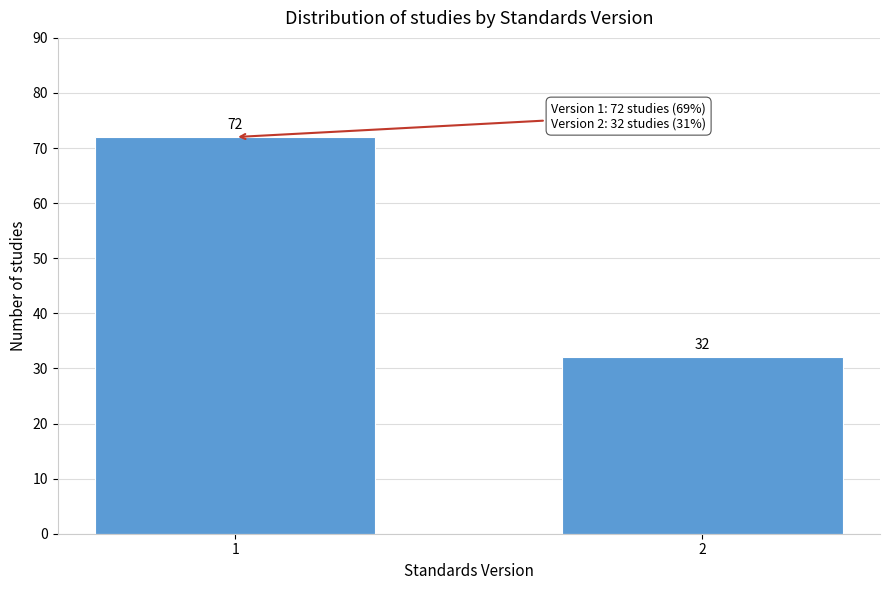

Reading left to right, transcribe all the data shown in this chart.

1=72	2=32